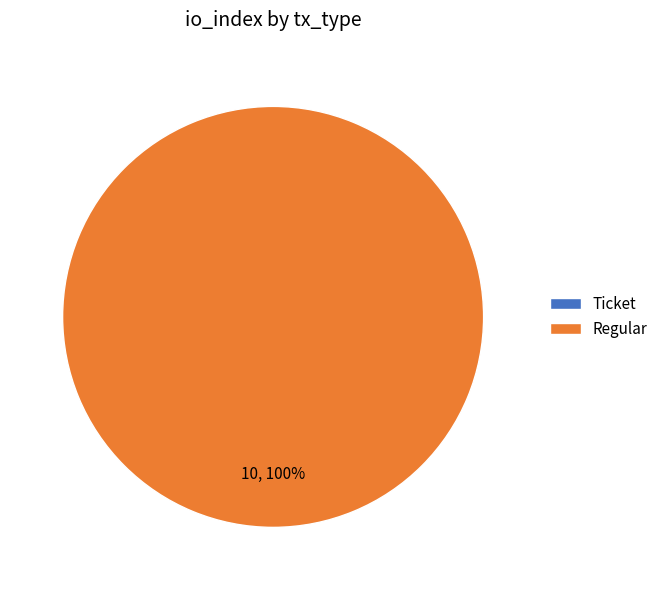

How many slices are in this pie chart?

2